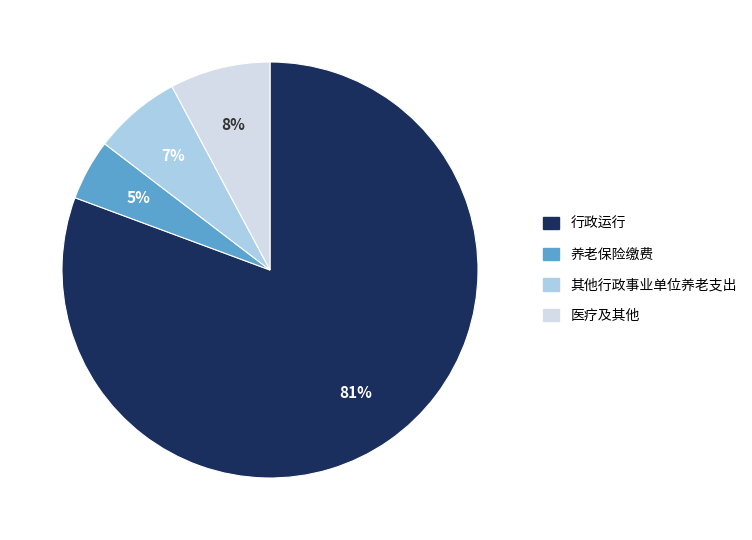

Is there a majority slice in this chart?

Yes